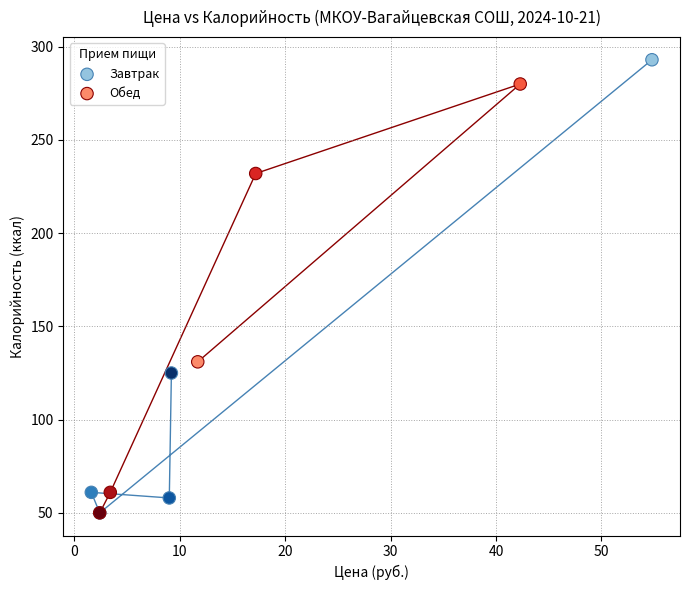

What are all the series names shown in the legend?

Завтрак, Обед